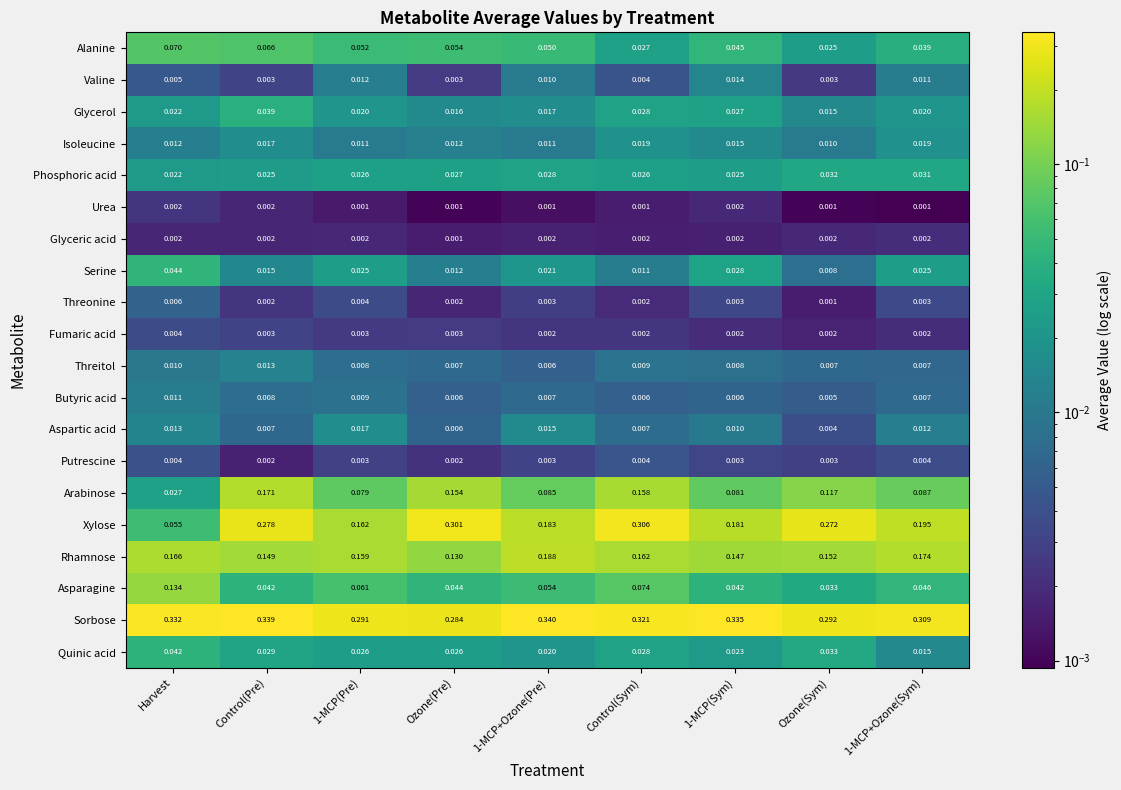

Which series changed the most between Ozone(Pre) and 1-MCP+Ozone(Pre)?

Xylose